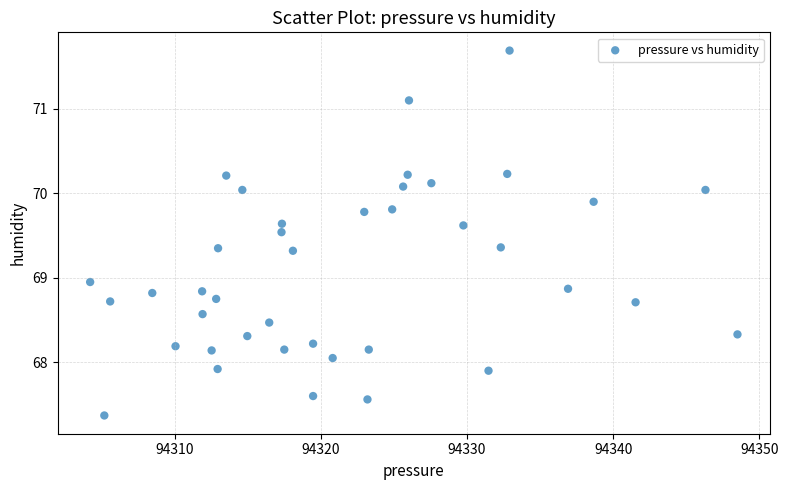

What is the range of X values (max minus min)?

44.3